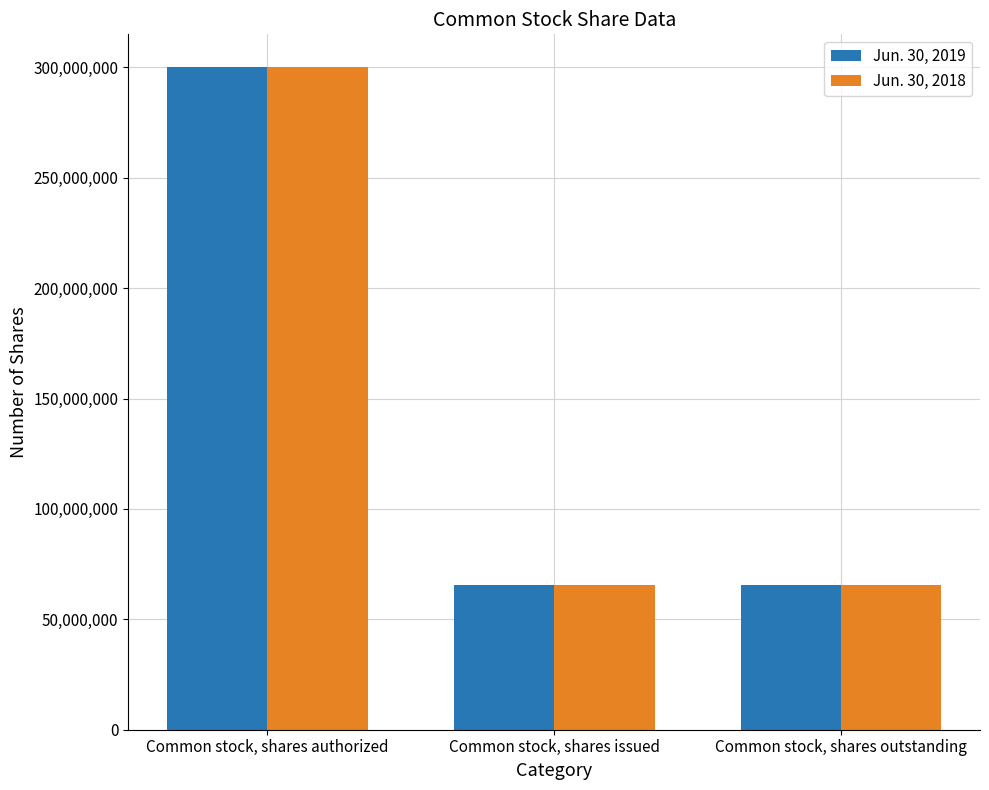

Does the chart contain any negative values?

No